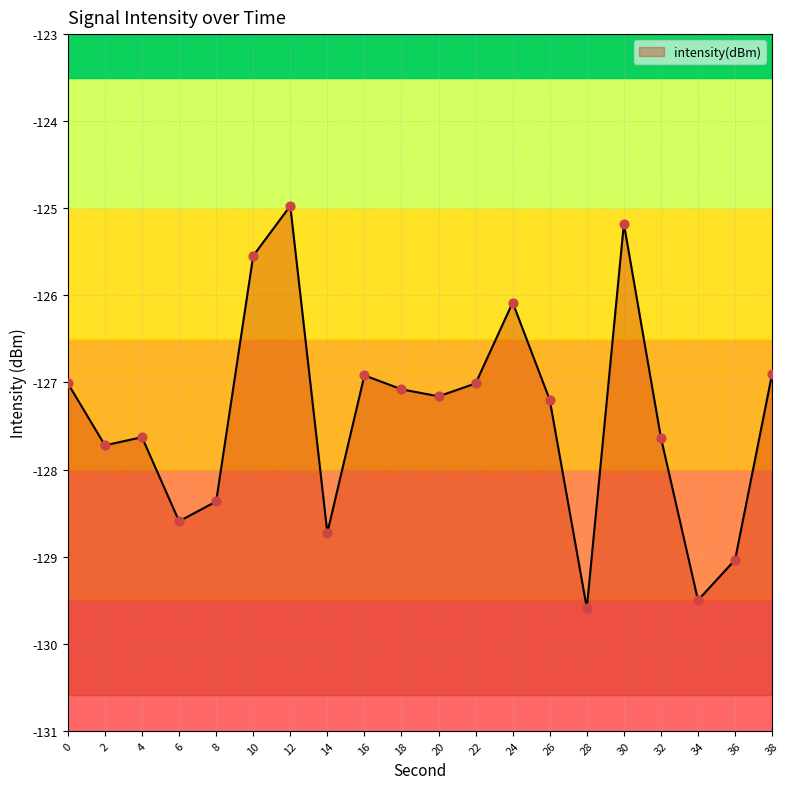

What is the change in value from 24 to 38?

-0.8